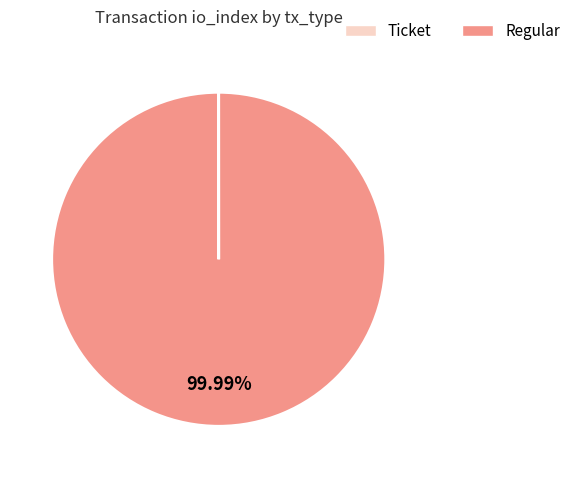

Does any single category account for the majority?

Yes